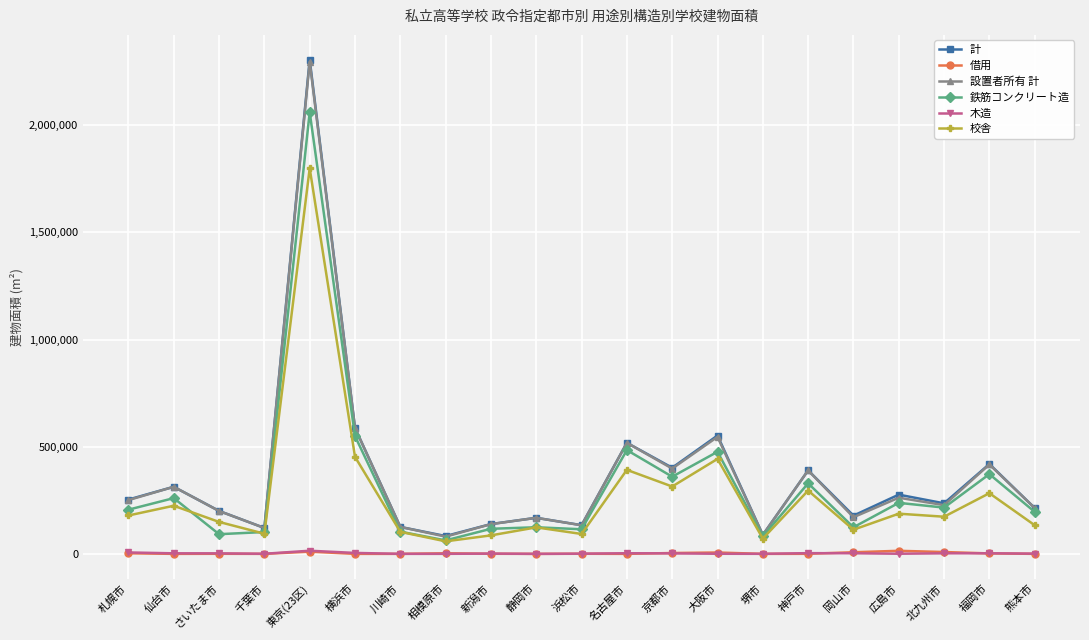

True or false: 借用 and 鉄筋コンクリート造 intersect in this chart.

False